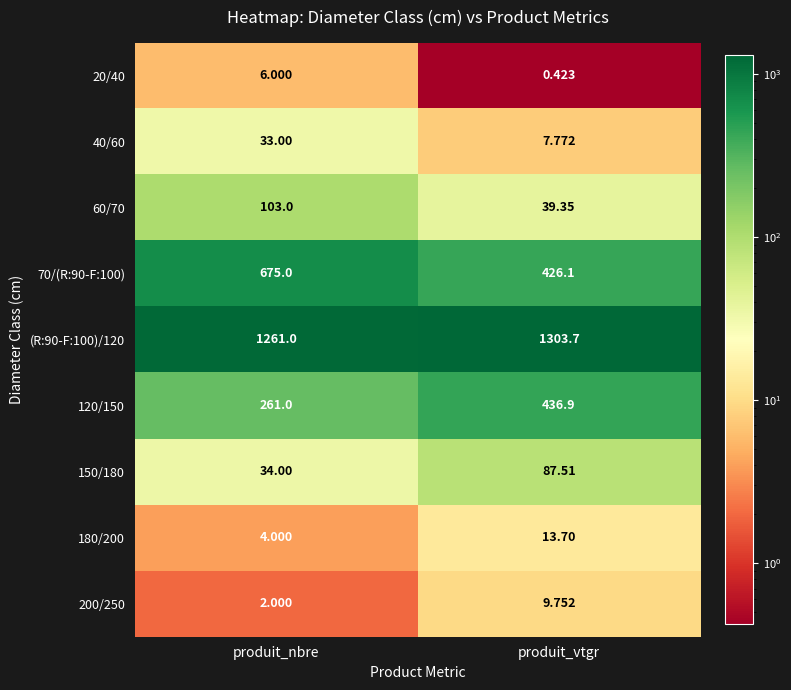

At which category is the sum across all series the highest?

produit_nbre